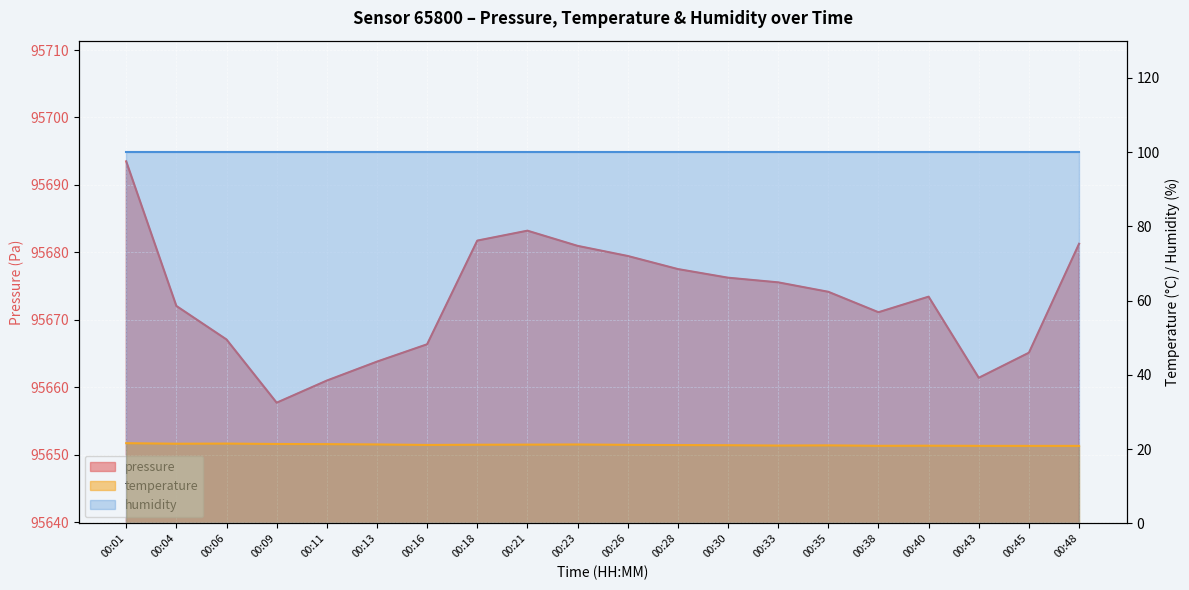

What is the sum of all temperature values?

423.0